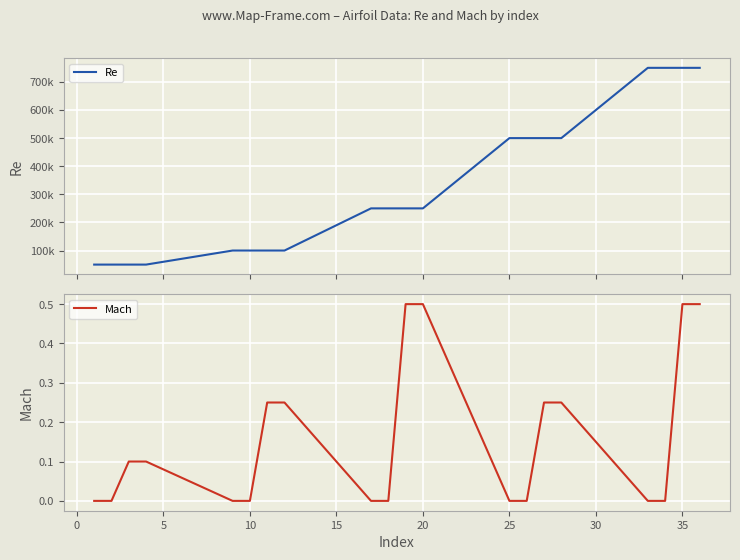

Which series has the widest spread of values?

Re